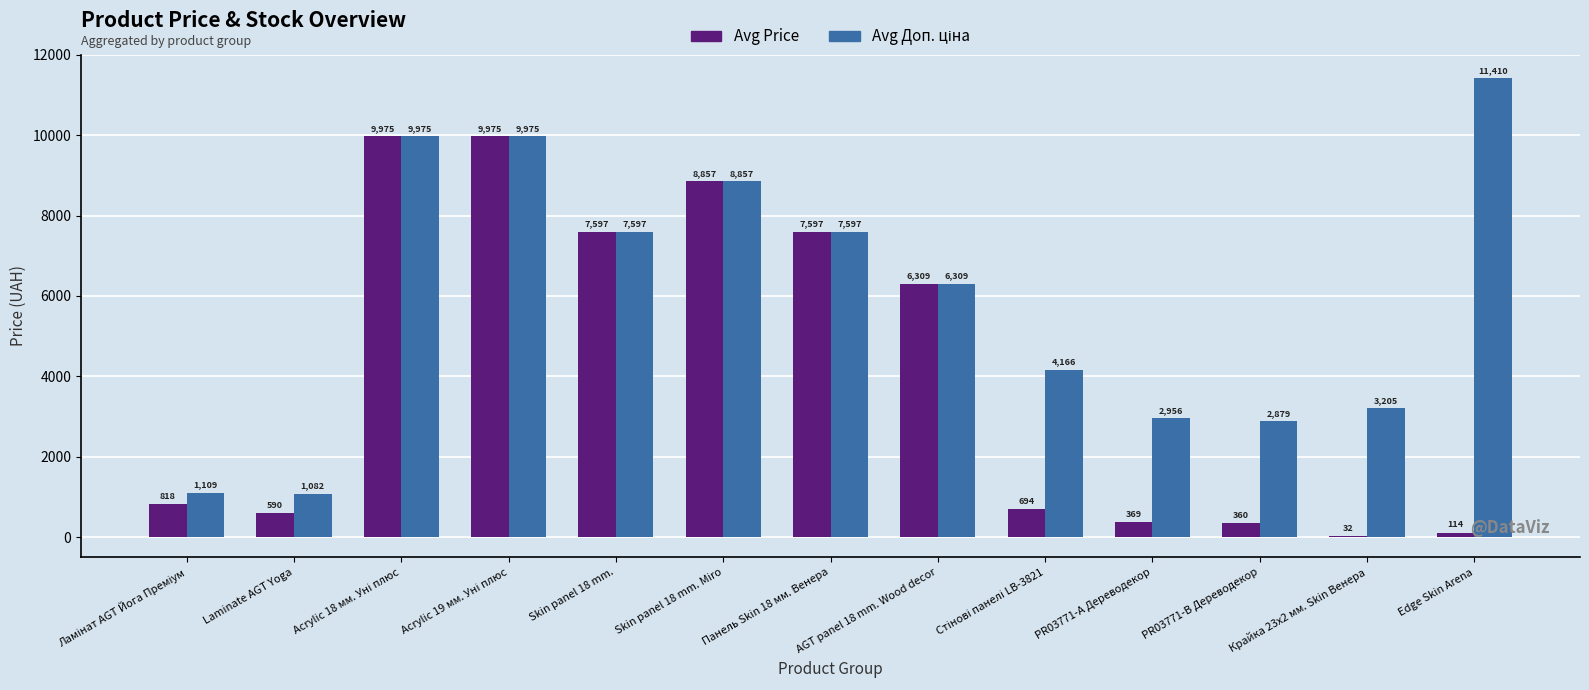

What is the approximate value of Avg Price at AGT panel 18 mm. Wood decor?

6308.8